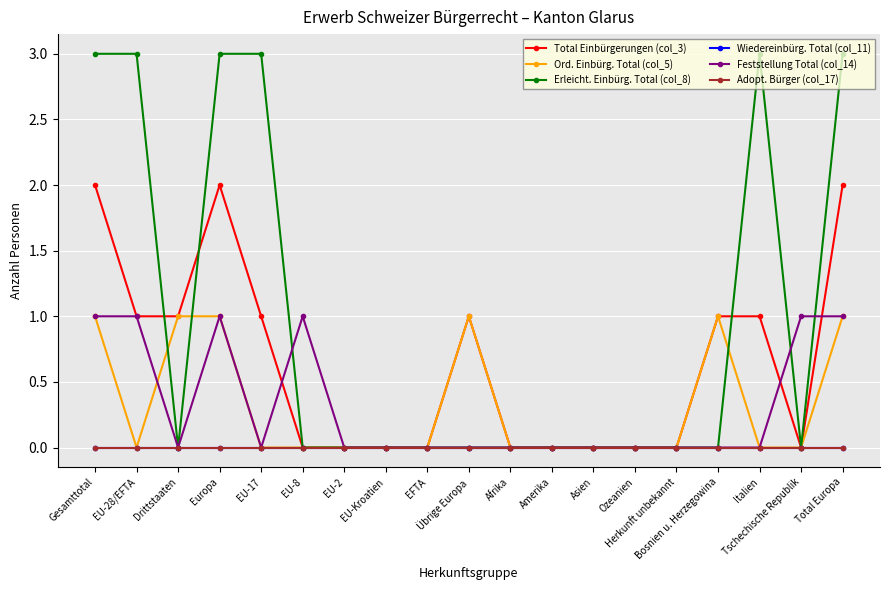

Count the Feststellung Total (col_14) values in the range 0 to 1.

19